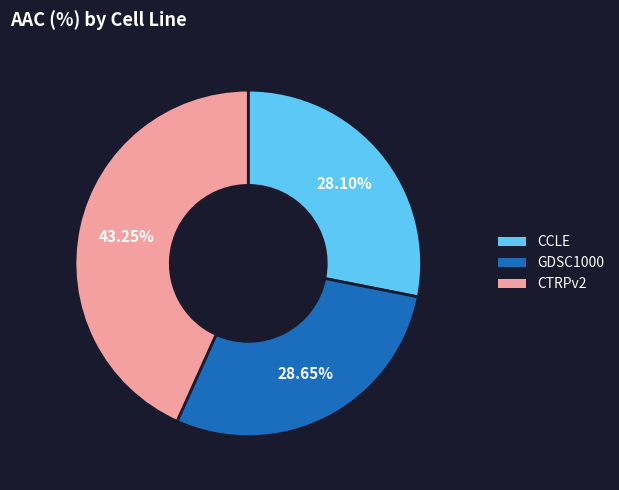

What is the ratio of the value at CTRPv2 to the value at GDSC1000?

1.5